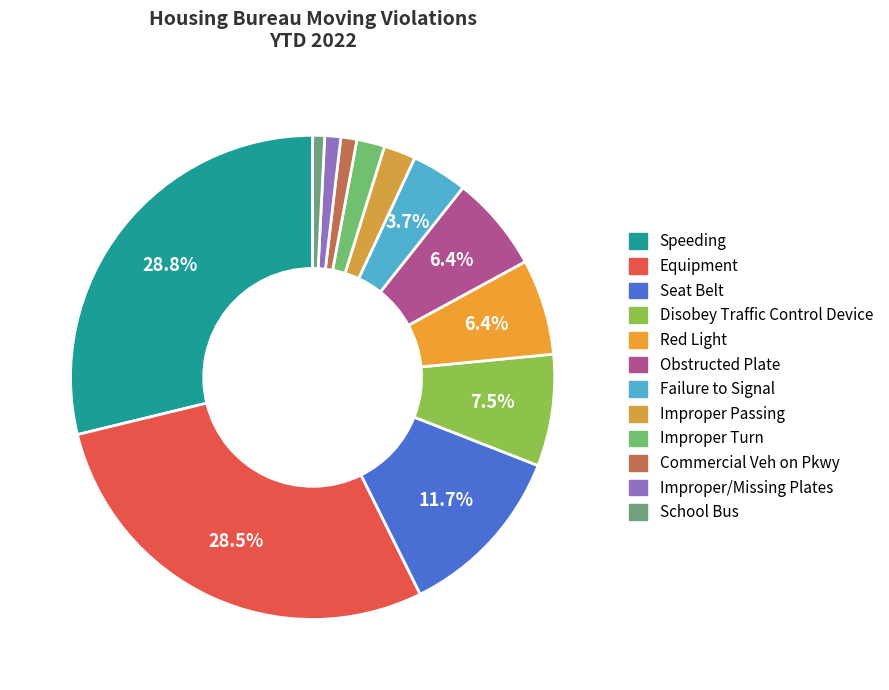

Is there a majority slice in this chart?

No